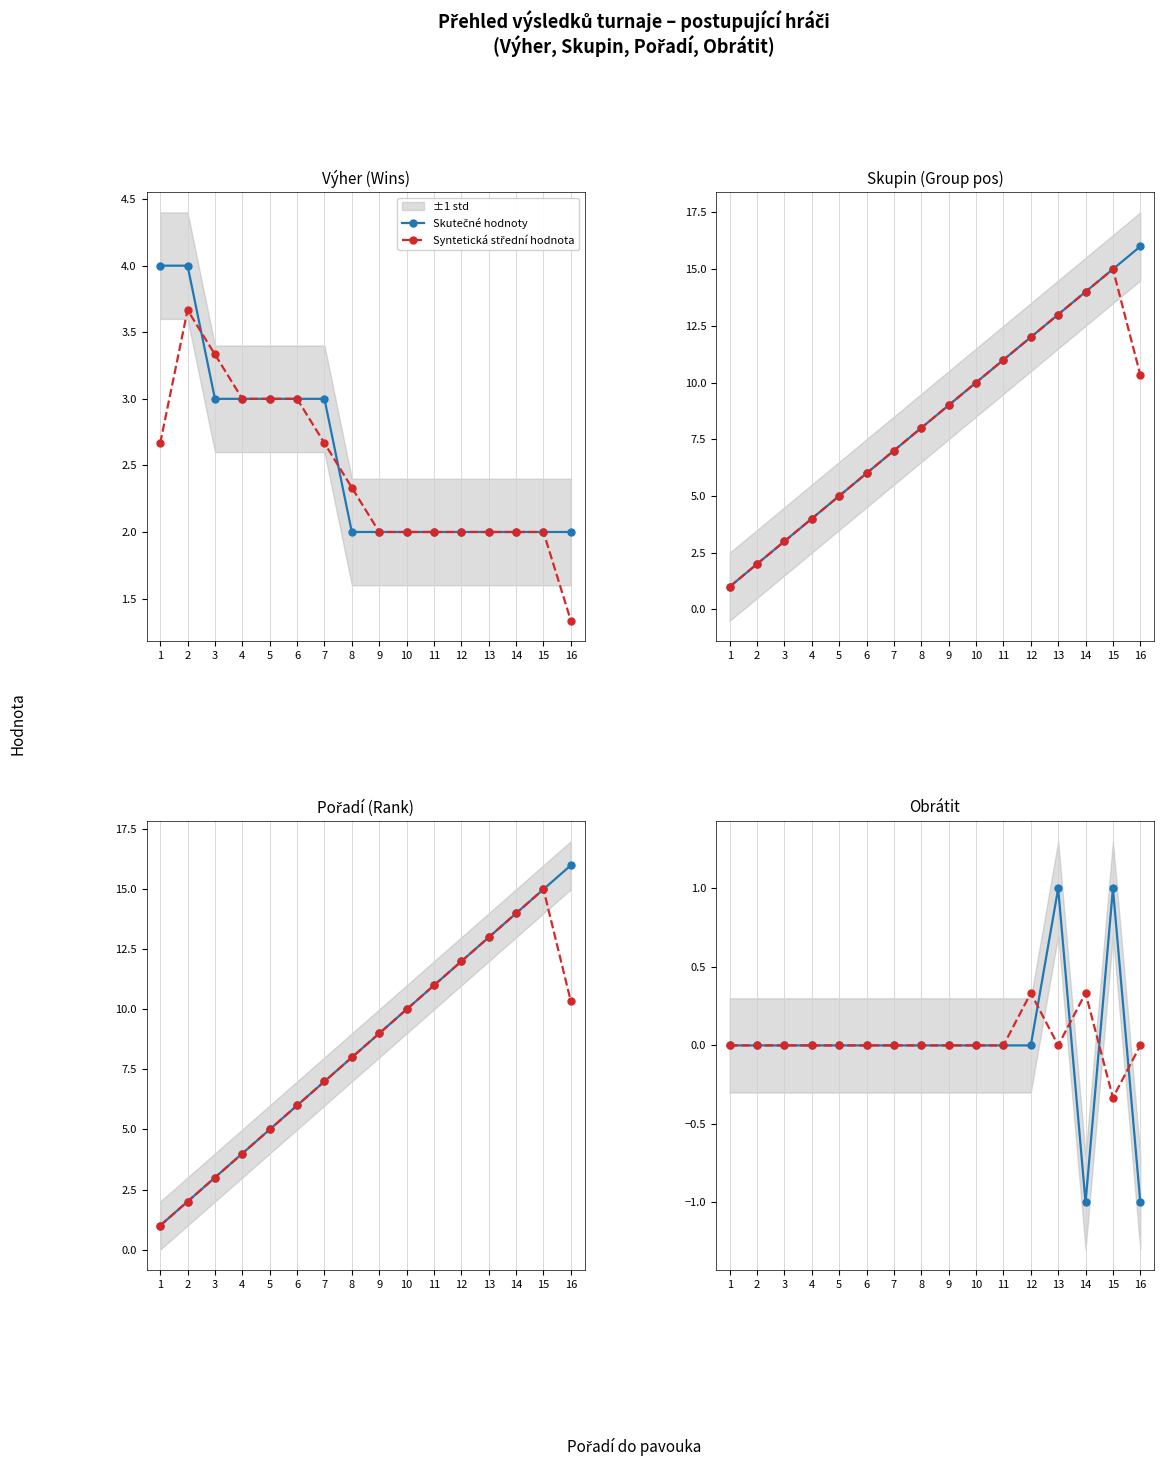

True or false: Skutečné hodnoty has a value of -1.1 at 5.

False